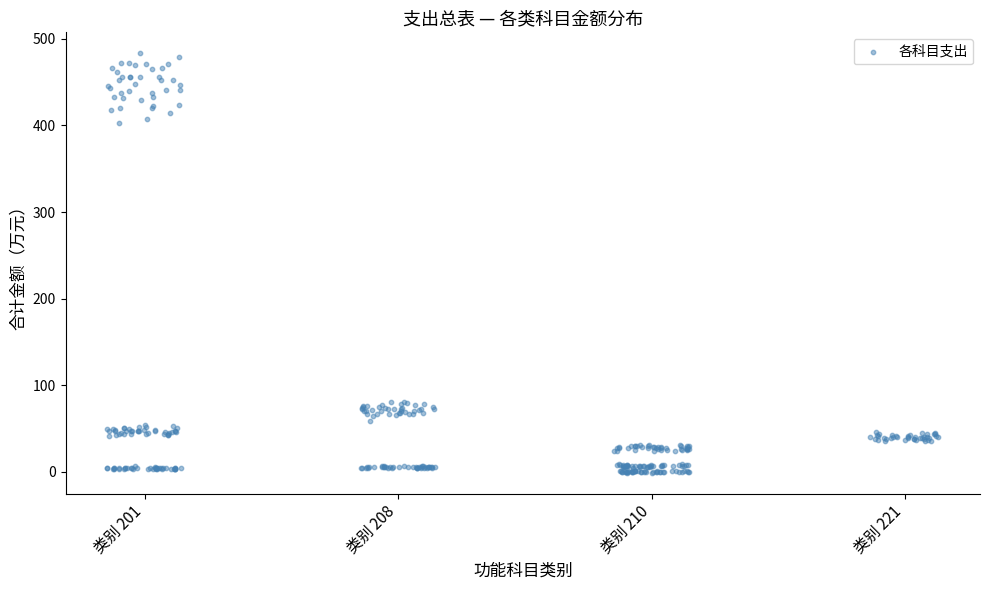

What is the range of Y values (max minus min)?

484.1